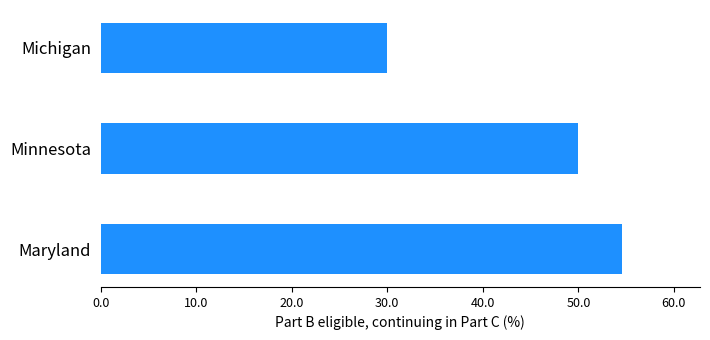

List the labels in order of value, largest first.

Maryland, Minnesota, Michigan